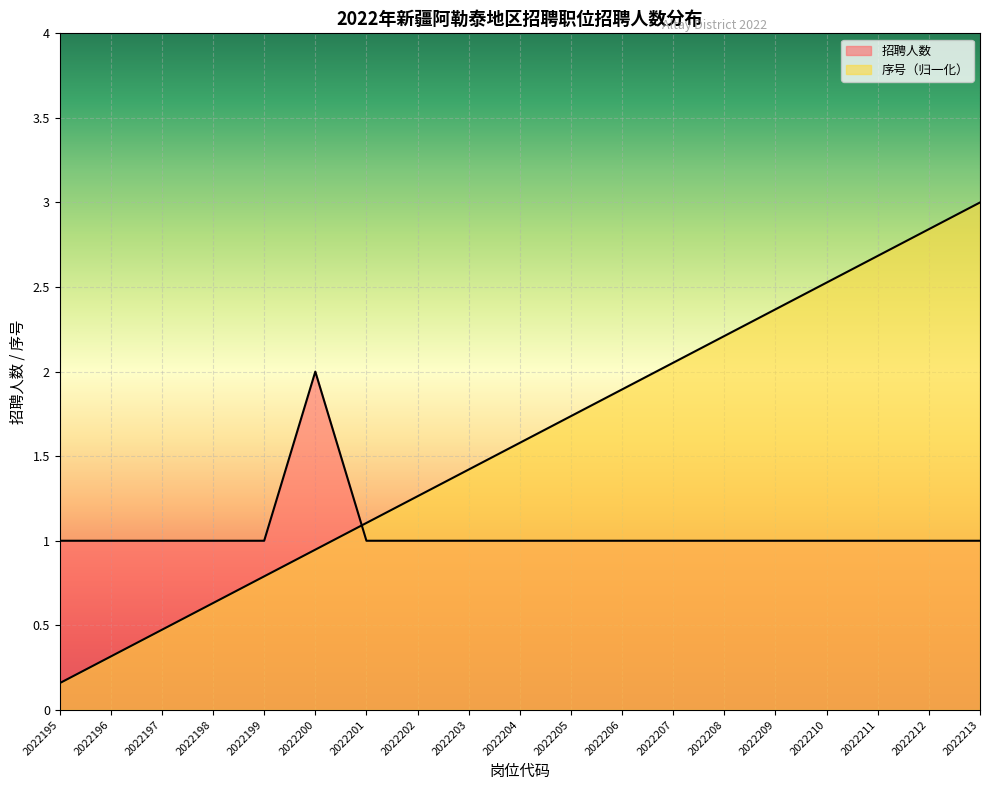

How many values in the 招聘人数 series exceed 1?

1